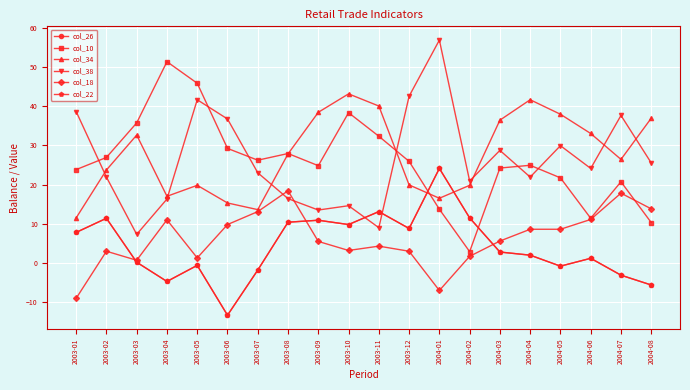

Does the chart have visible grid lines?

Yes